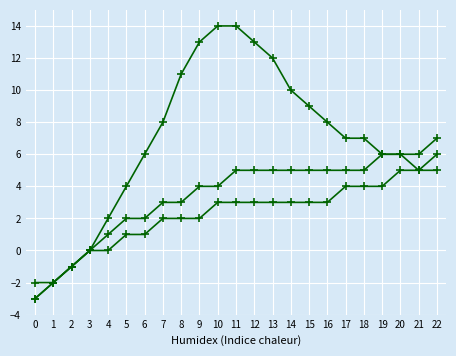

Does the chart display data point markers on the line(s)?

Yes